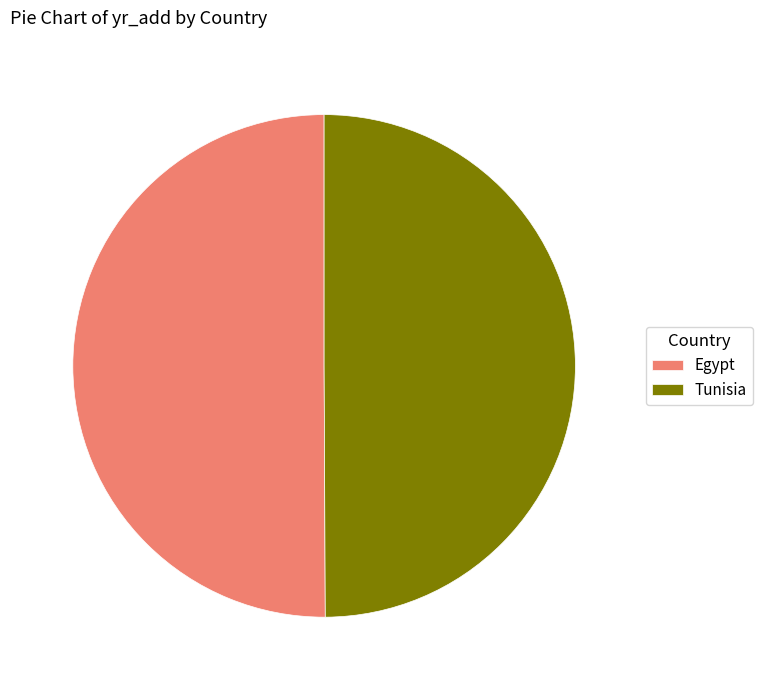

What is the ratio of the value at Tunisia to the value at Egypt?

1.0